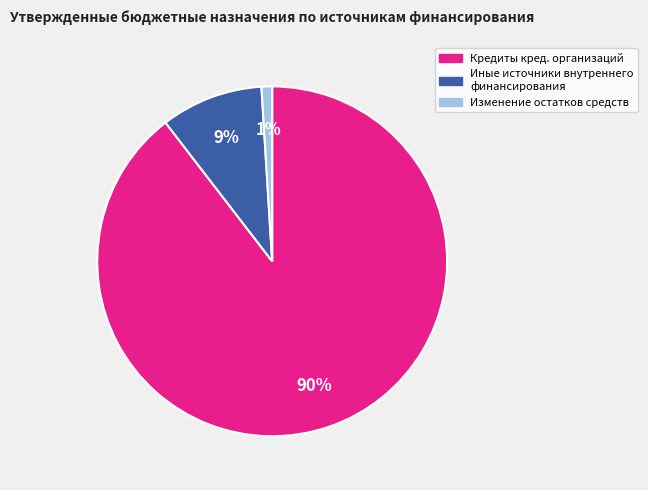

How many segments does this pie chart have?

3